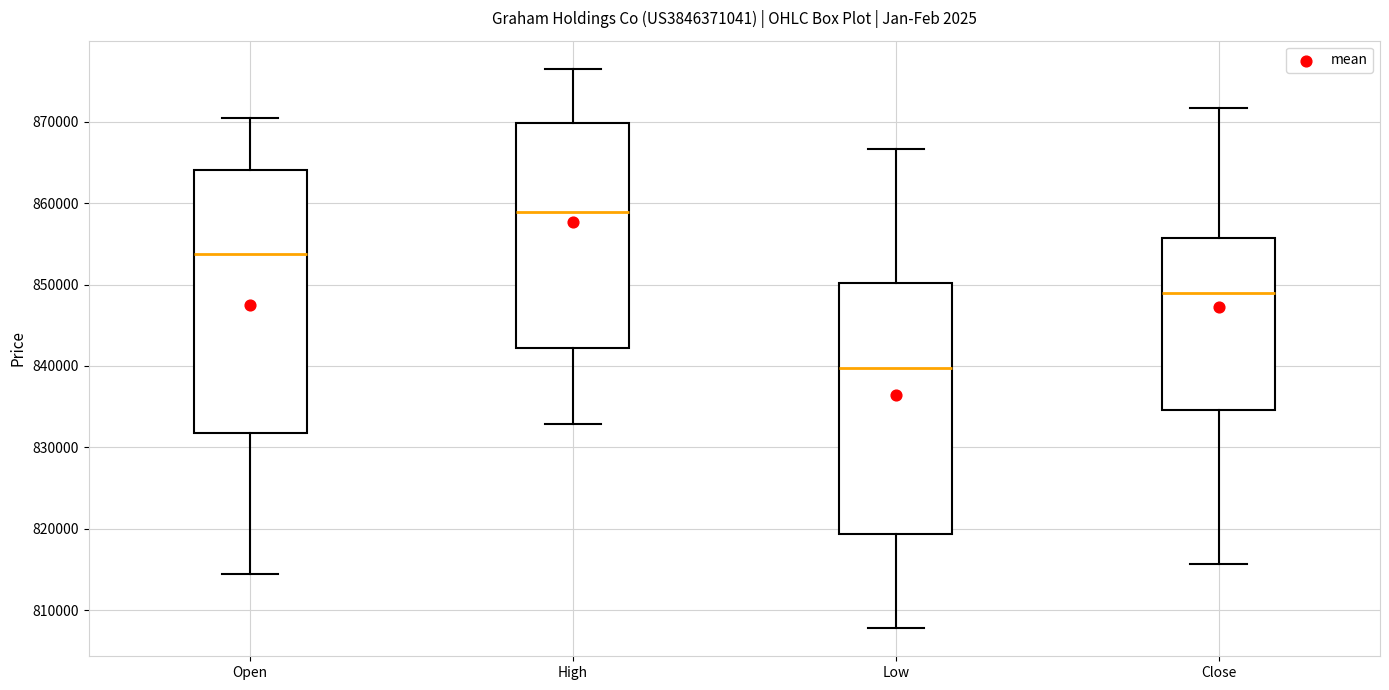

Reading left to right, read every box against the y-axis: the position of its median line, the range the box covers, and the ends of its whiskers. The values are not printed on the chart, so give them approximately, as read against the axis.

Open: median 854000, box 832000 to 864000, whiskers 814000 to 870000
High: median 859000, box 842000 to 870000, whiskers 833000 to 877000
Low: median 840000, box 819000 to 850000, whiskers 808000 to 867000
Close: median 849000, box 835000 to 856000, whiskers 816000 to 872000